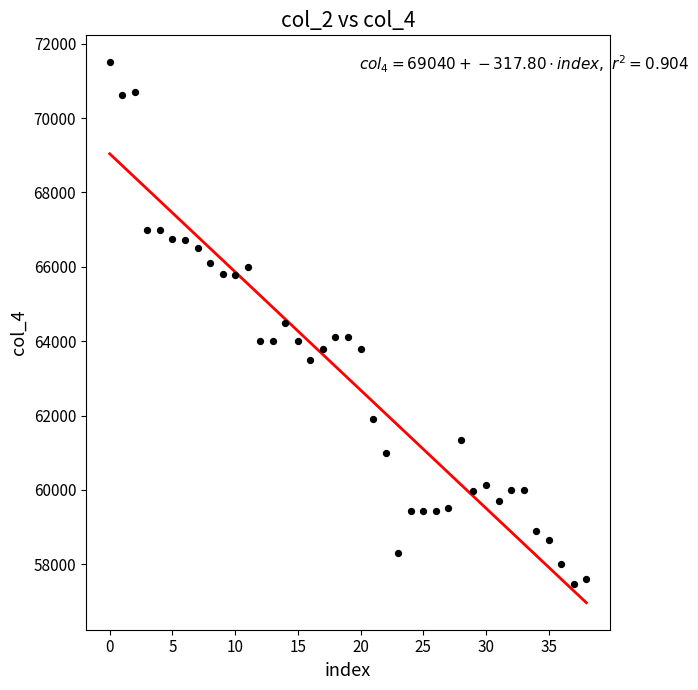

What is the range of Y values (max minus min)?

14020